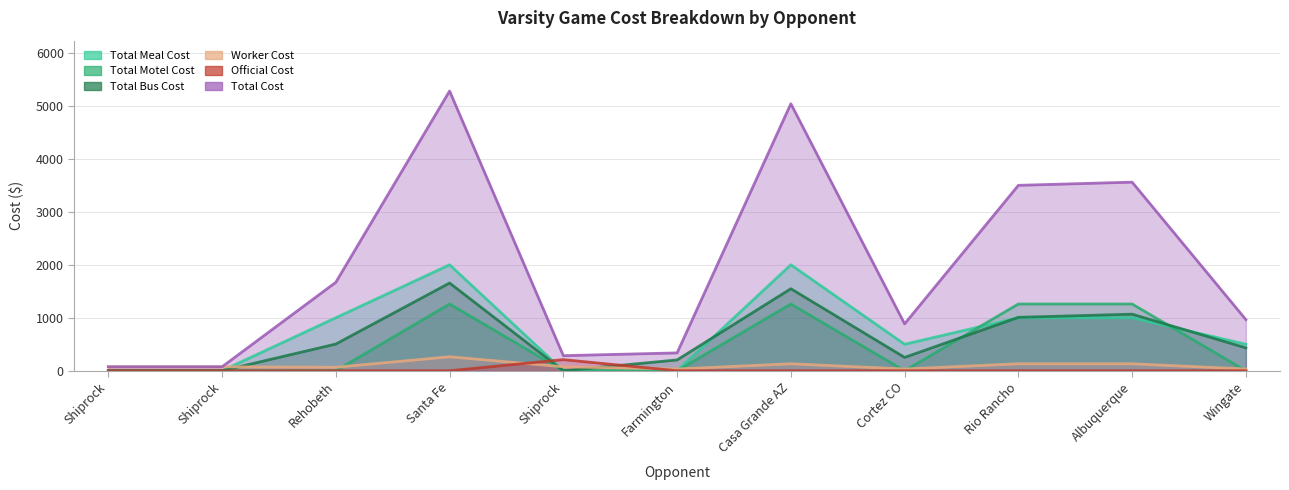

What are all the series names shown in the legend?

Total Meal Cost, Total Motel Cost, Total Bus Cost, Worker Cost, Official Cost, Total Cost